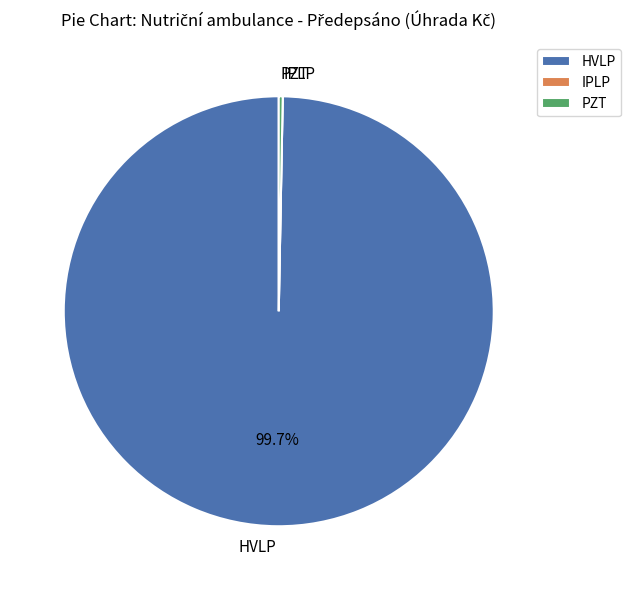

Approximately how many times larger is the value at HVLP compared to PZT?

336.4